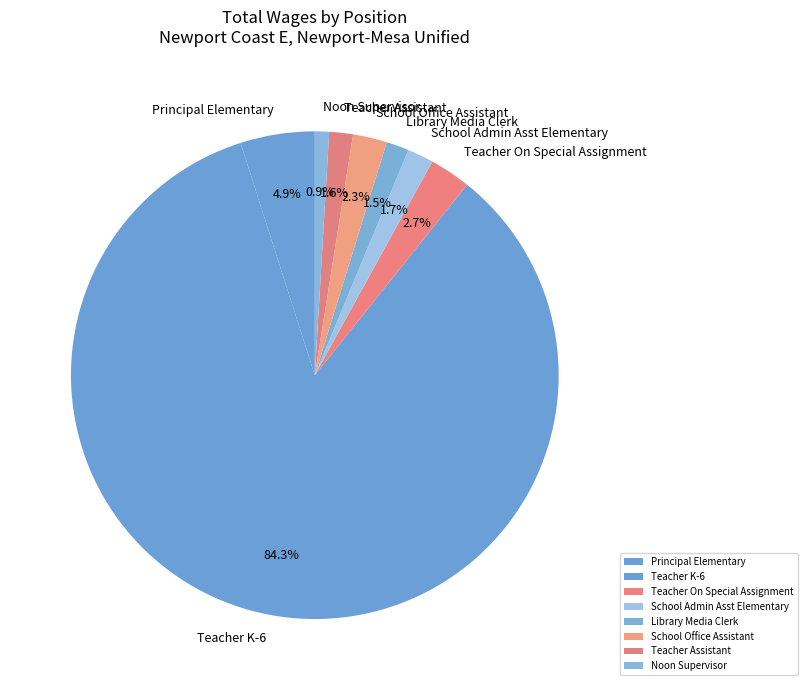

How many segments does this pie chart have?

8